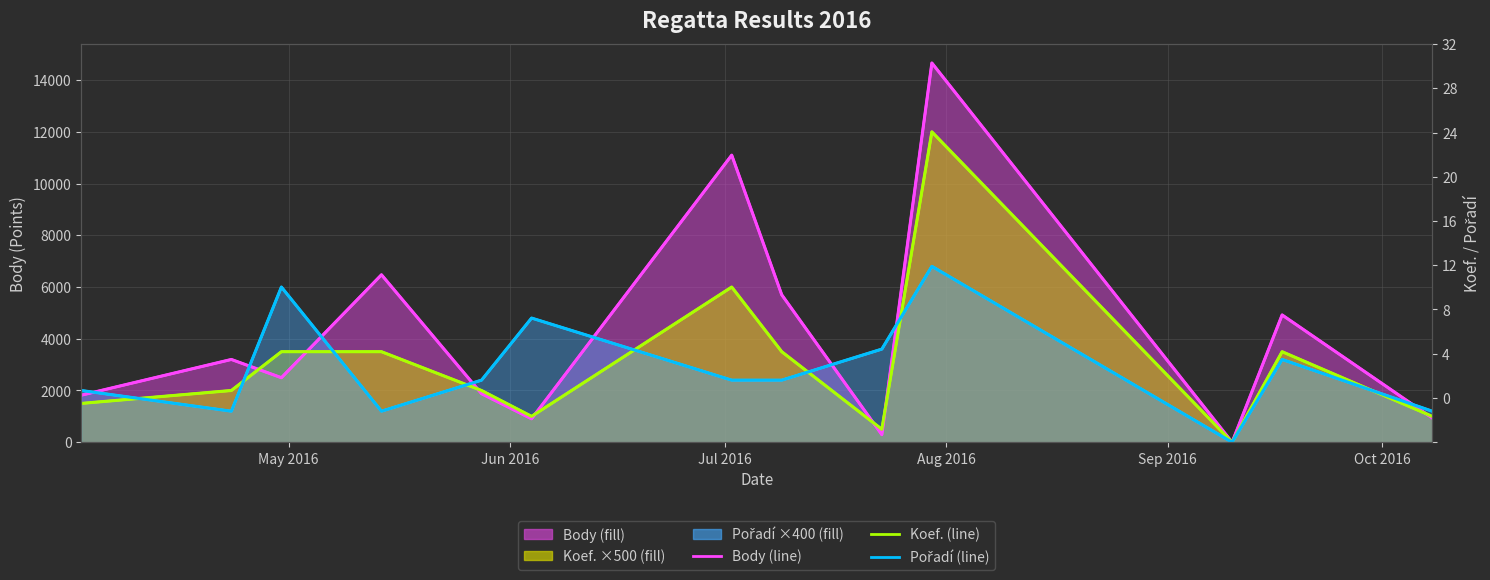

How many lines are shown in the chart?

3